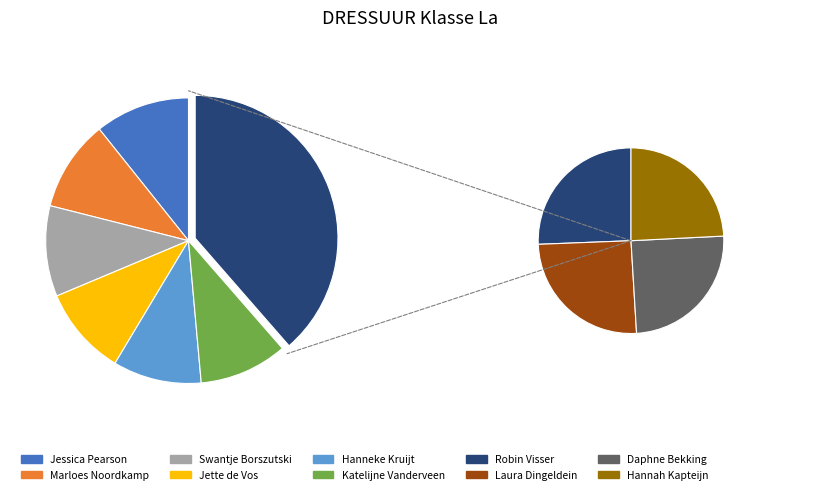

What is the change in value from Hanneke Kruijt to Robin Visser?

-2.5